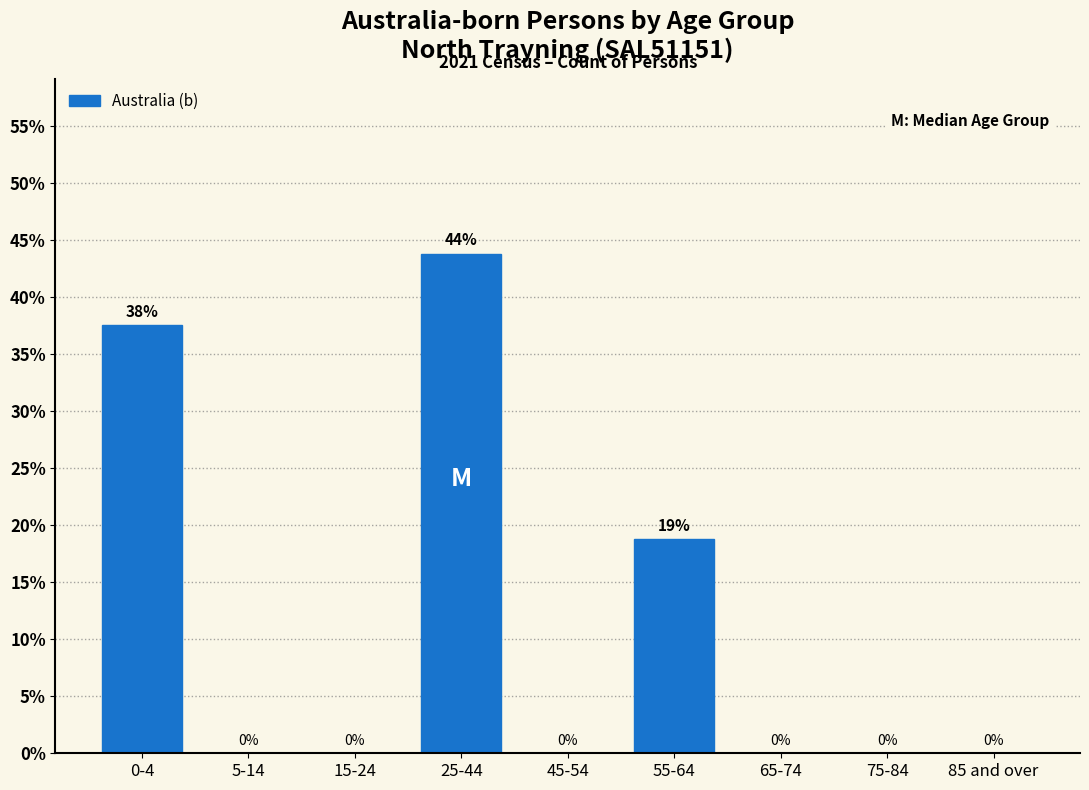

Between 55-64 and 85 and over, which is larger?

55-64